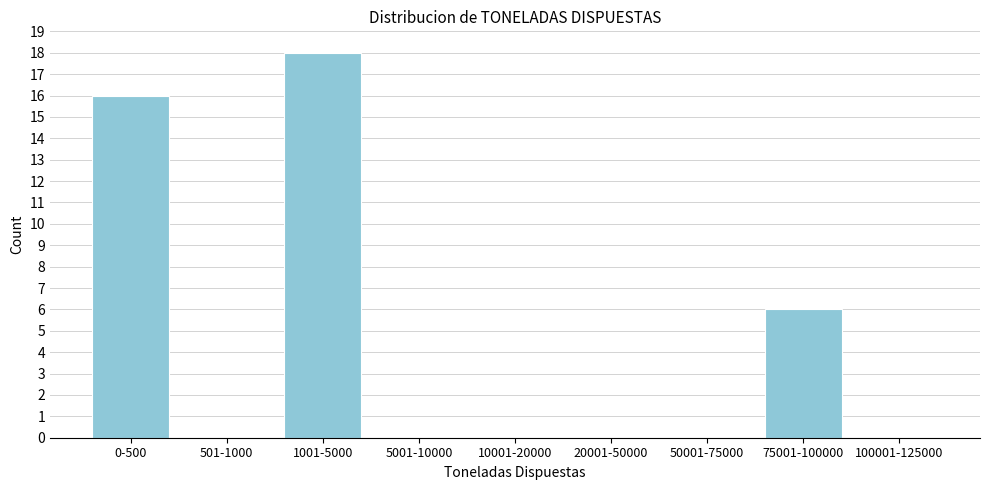

Reading right to left, transcribe all the data shown in this chart.

100001-125000=0	75001-100000=6	50001-75000=0	20001-50000=0	10001-20000=0	5001-10000=0	1001-5000=18	501-1000=0	0-500=16